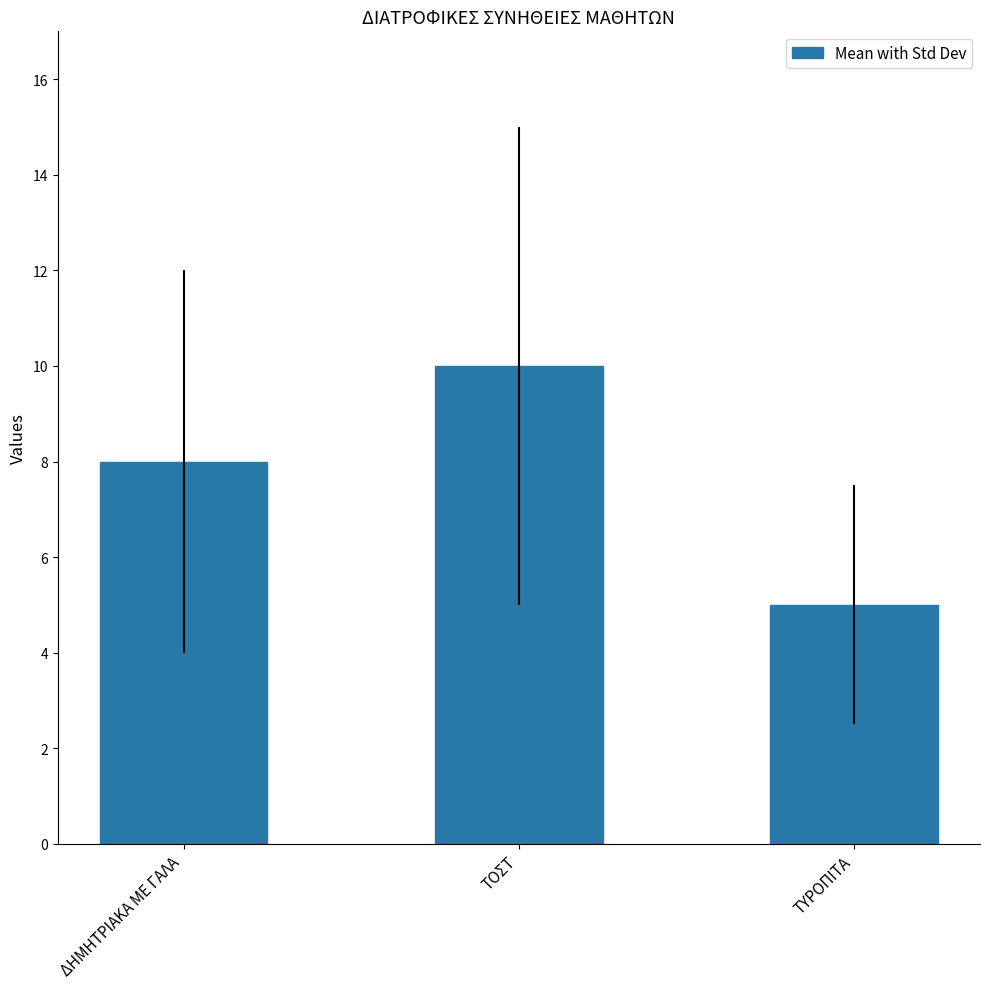

Which category has the lowest value across all series?

ΤΥΡΟΠΙΤΑ